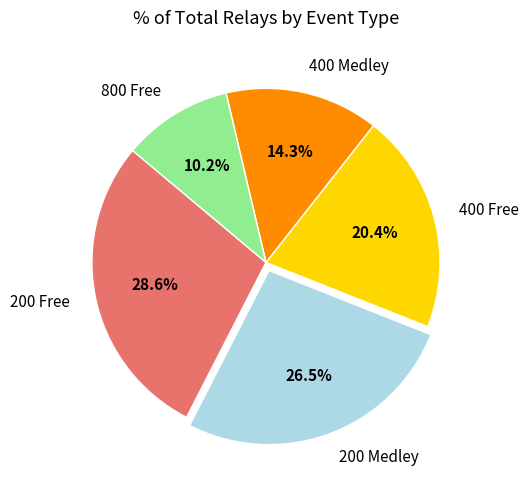

How many segments does this pie chart have?

5